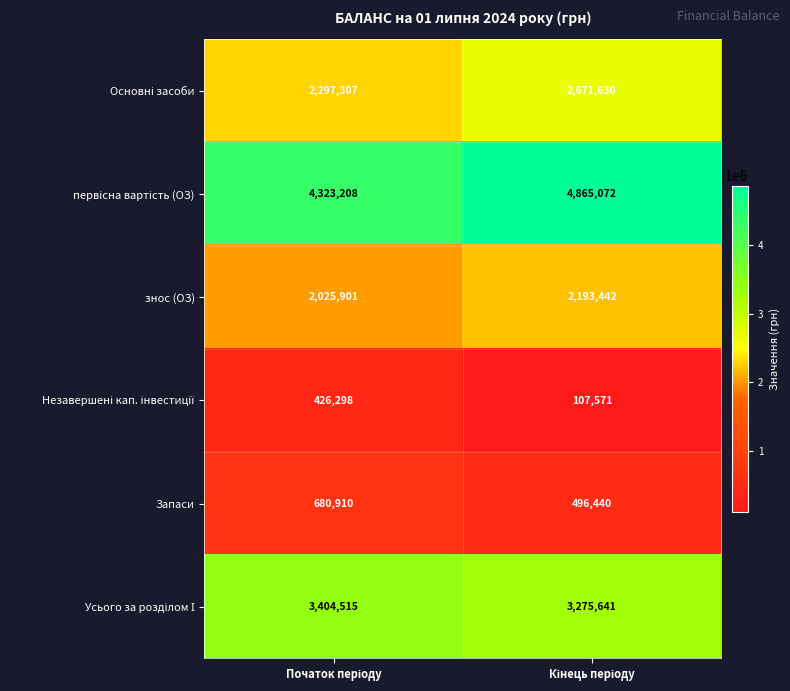

What is the sum of all знос (ОЗ) values?

4219343